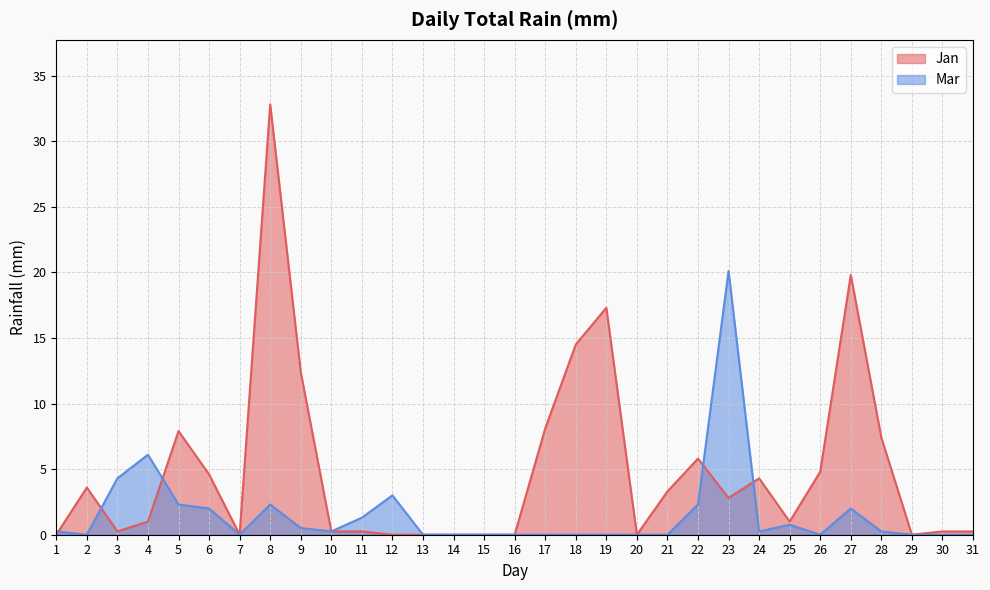

What is the sum of the Mar values at 12 and 10?

3.2